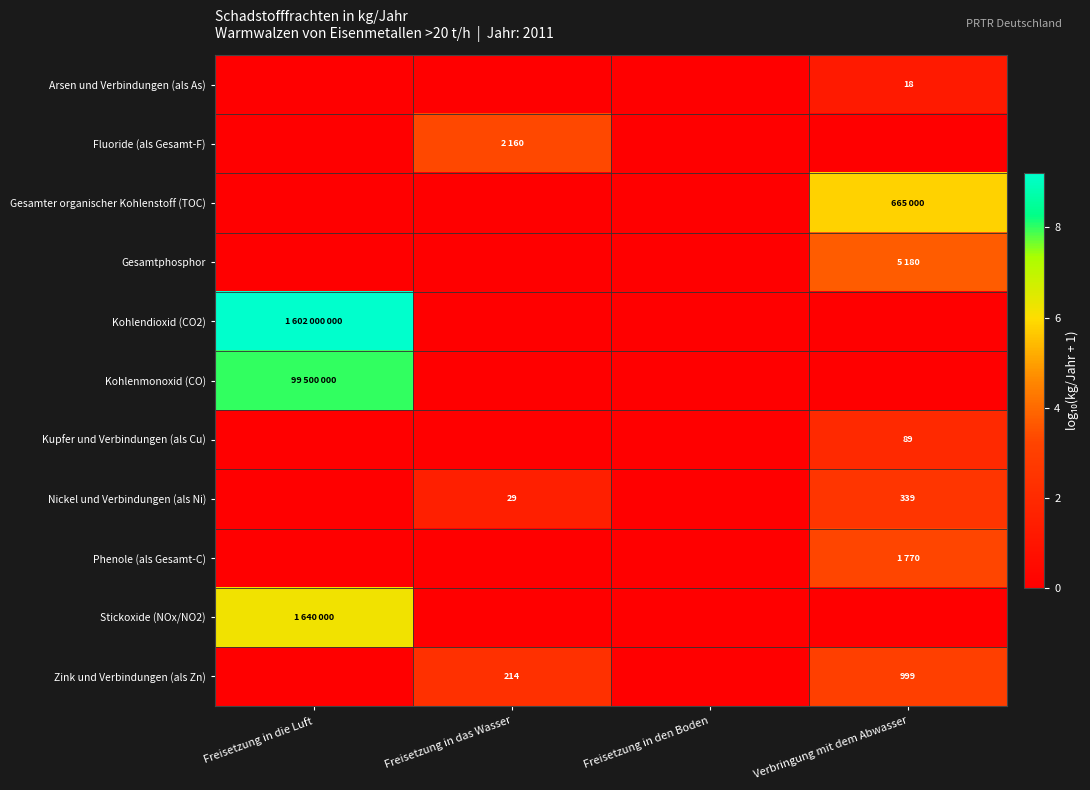

Which series changed the most between Freisetzung in den Boden and Verbringung mit dem Abwasser?

Gesamter organischer Kohlenstoff (TOC)